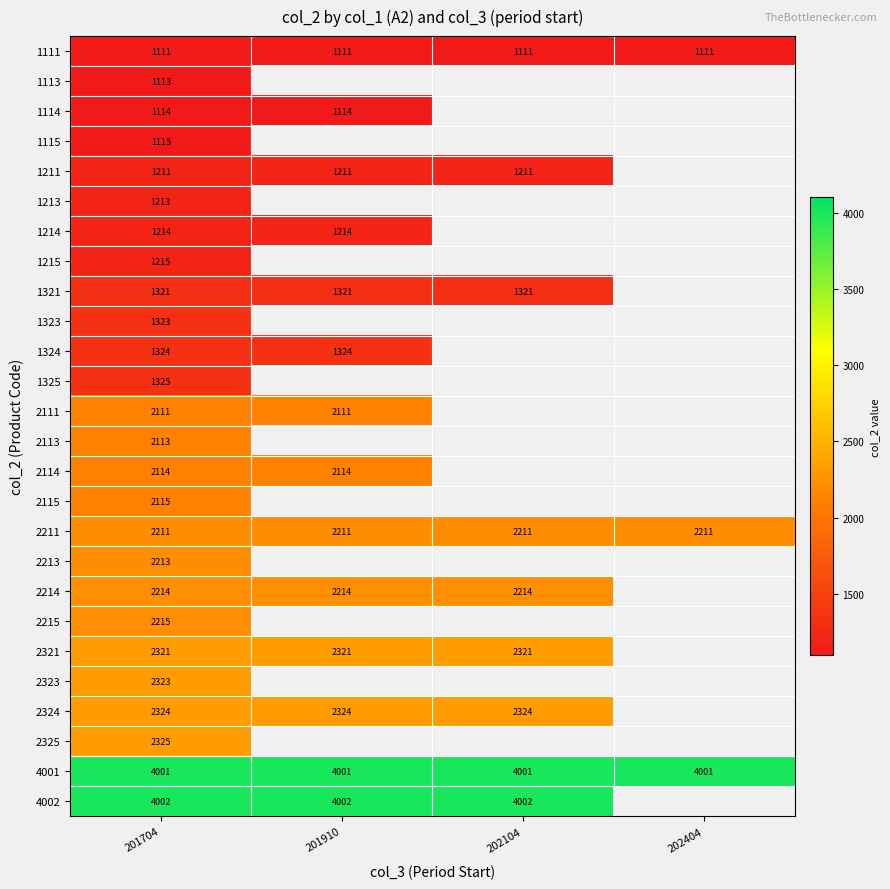

How many series are shown in this chart?

26